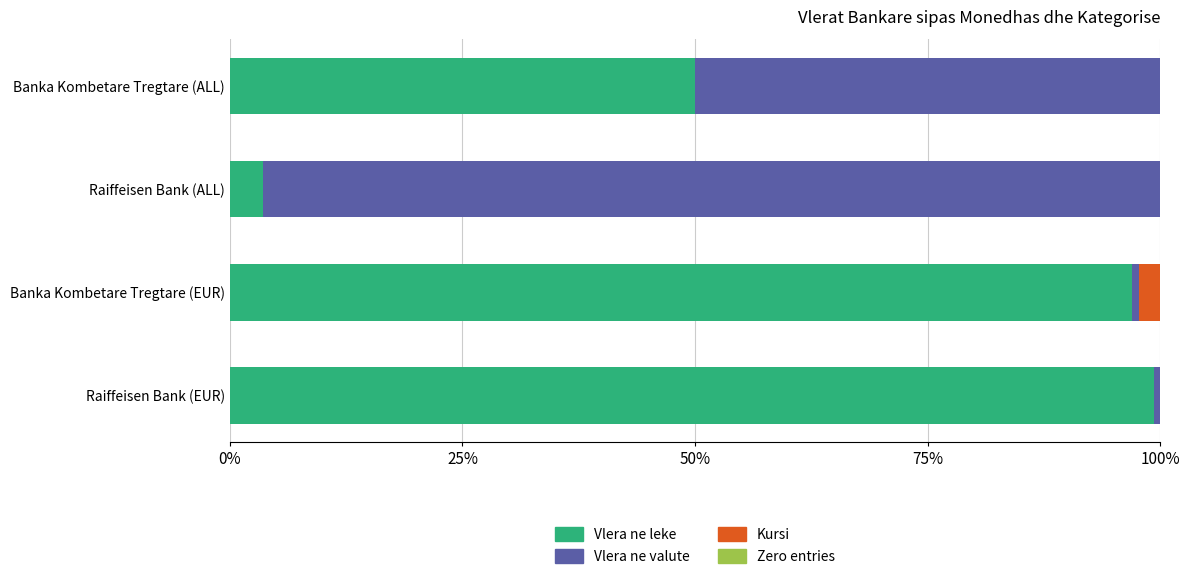

What is the highest value of the Vlera ne leke series?

99.3